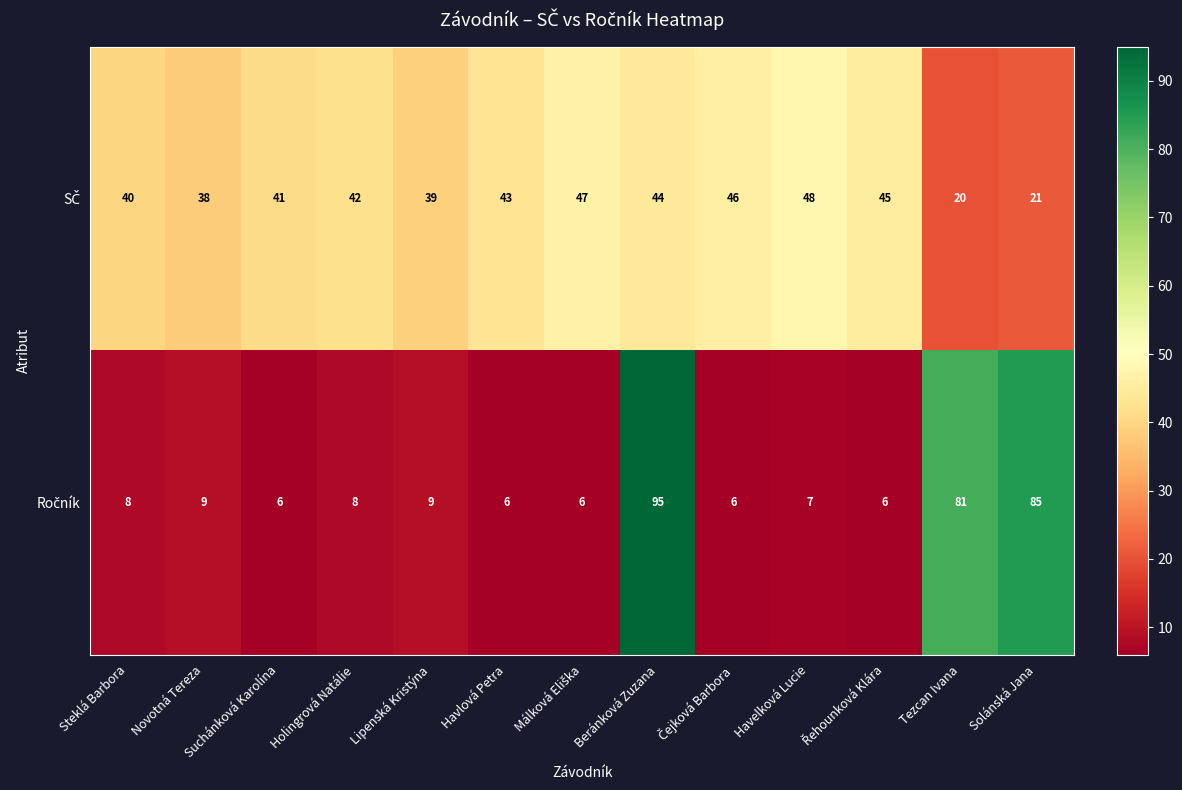

At how many categories does at least one series exceed 86?

1